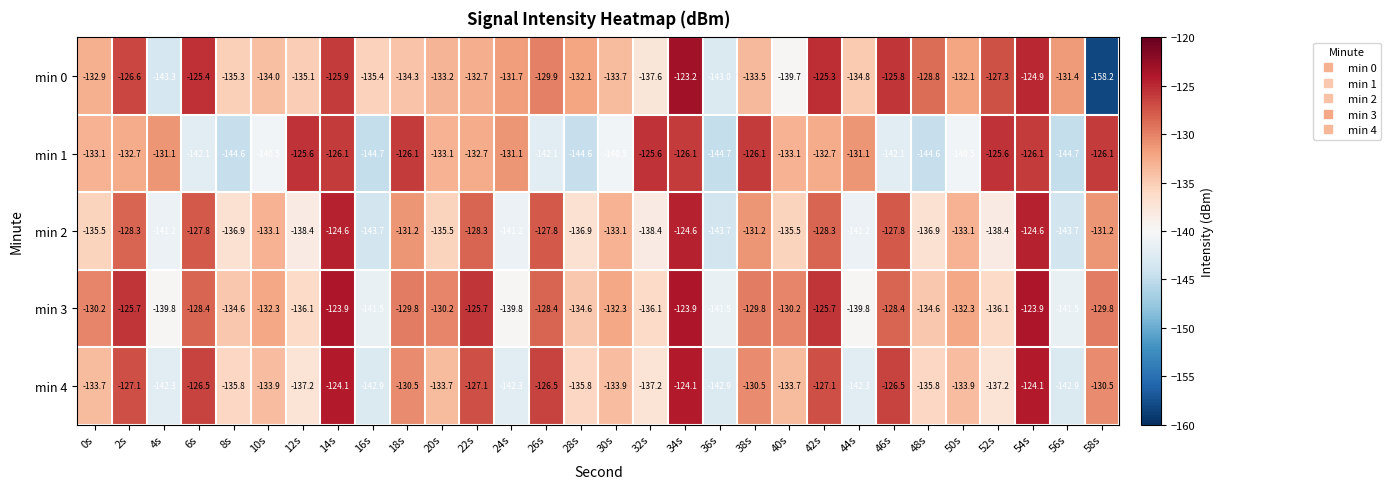

What value does the min 3 series have at 26s?

-128.4